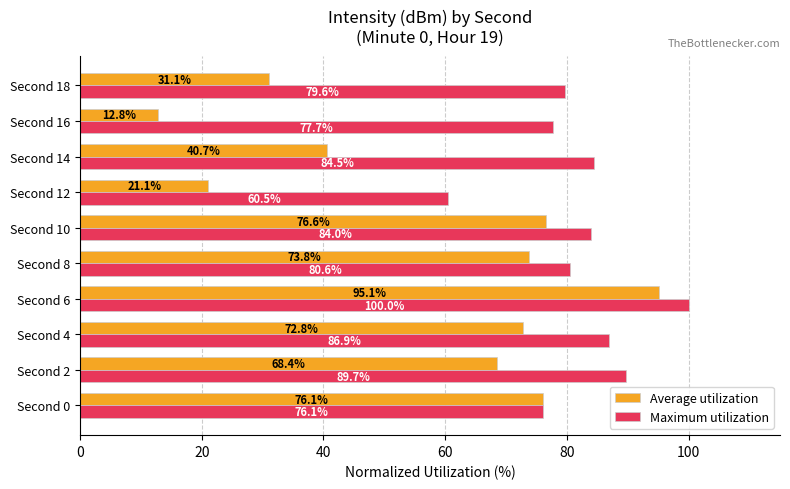

What is the maximum value shown in the chart?

100.0